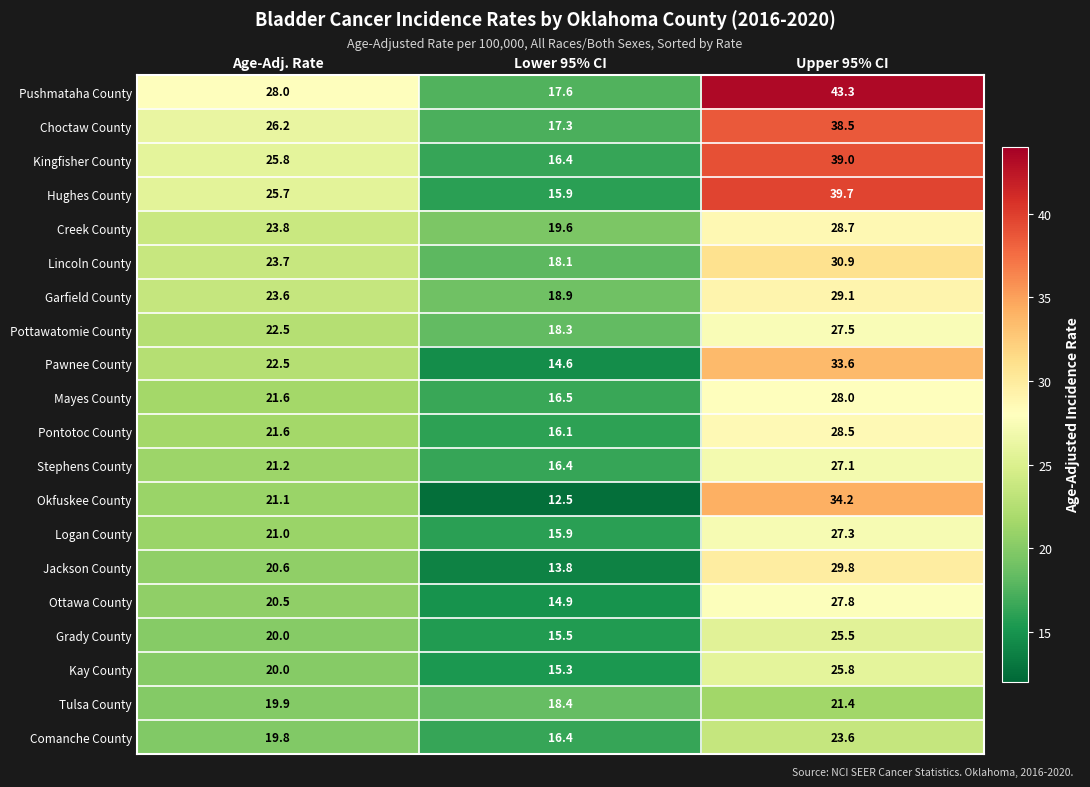

Which label corresponds to the smallest value in the chart?

Lower 95% CI